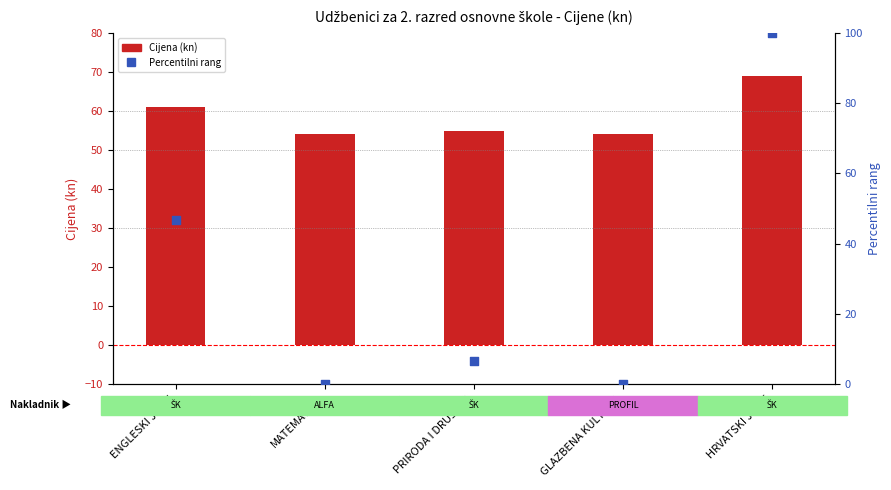

What is the total value across all series at PRIRODA I DRUŠTVO?

61.7